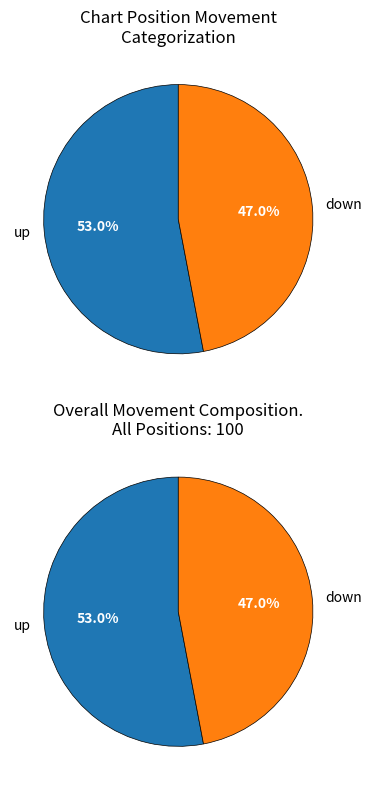

Is it true that down is 58% of the pie?

False